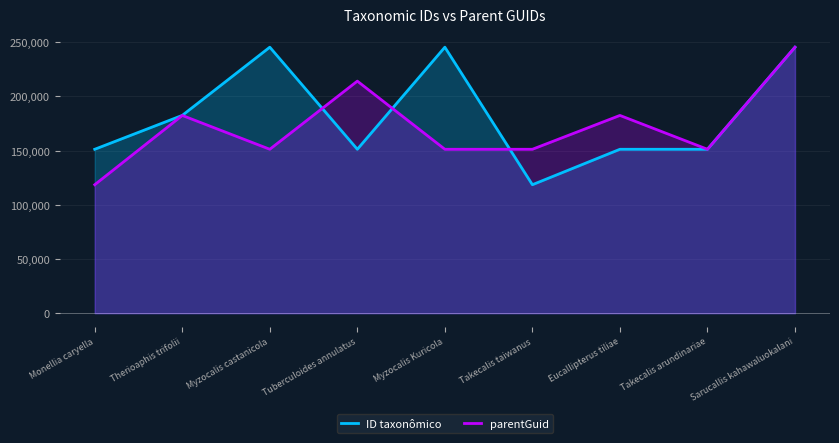

Which label corresponds to the largest value in the chart?

Myzocalis Kuricola